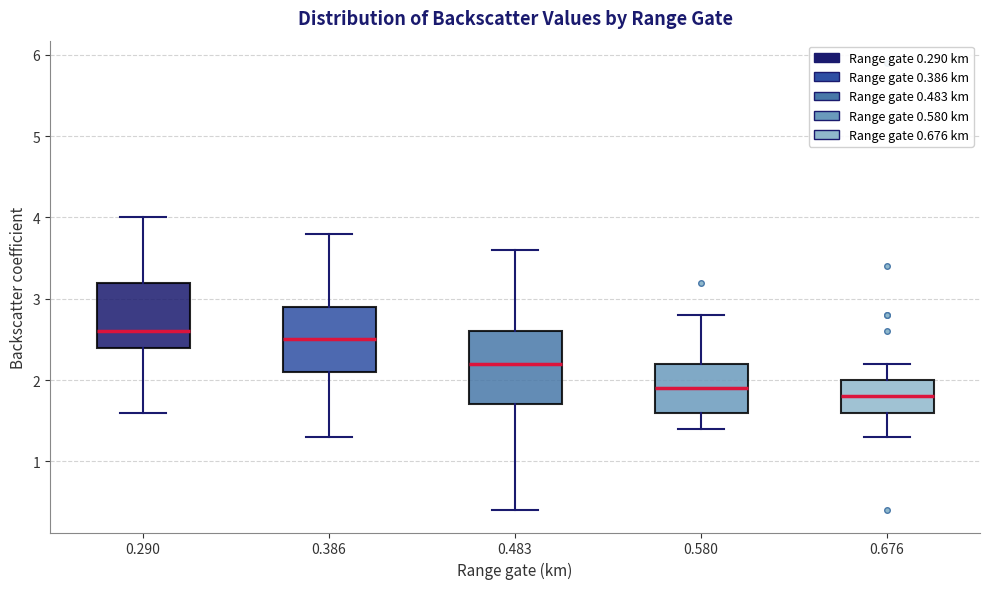

Where does the lower whisker of the box at x = 0.580 end on the y-axis? The values are not printed on the chart, so give them approximately, as read against the axis.

1.4